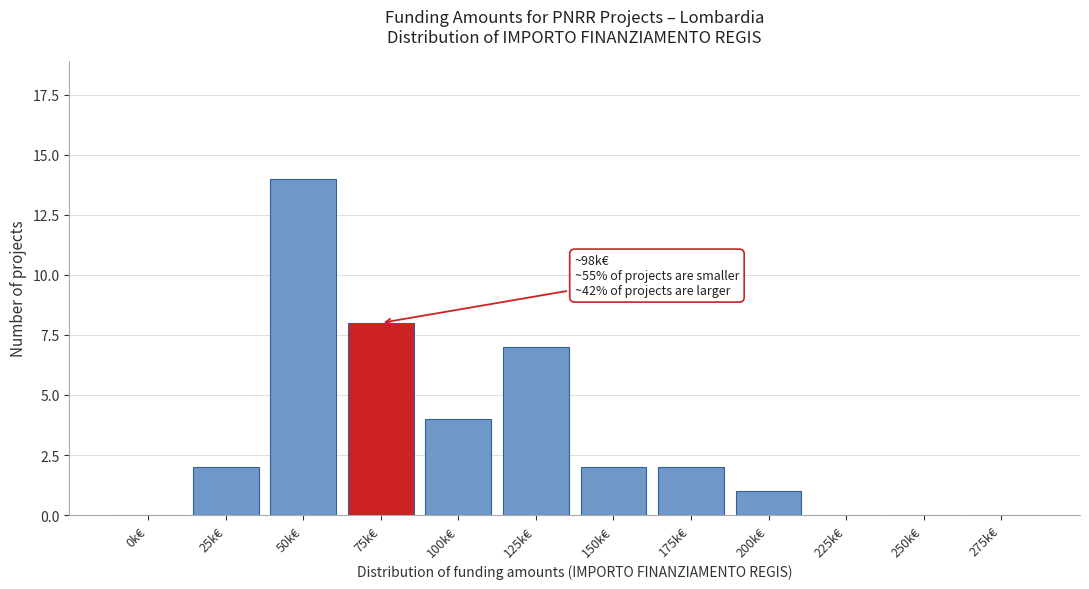

Reading left to right, extract all data points from this chart.

0k€=0	25k€=2	50k€=14	75k€=8	100k€=4	125k€=7	150k€=2	175k€=2	200k€=1	225k€=0	250k€=0	275k€=0